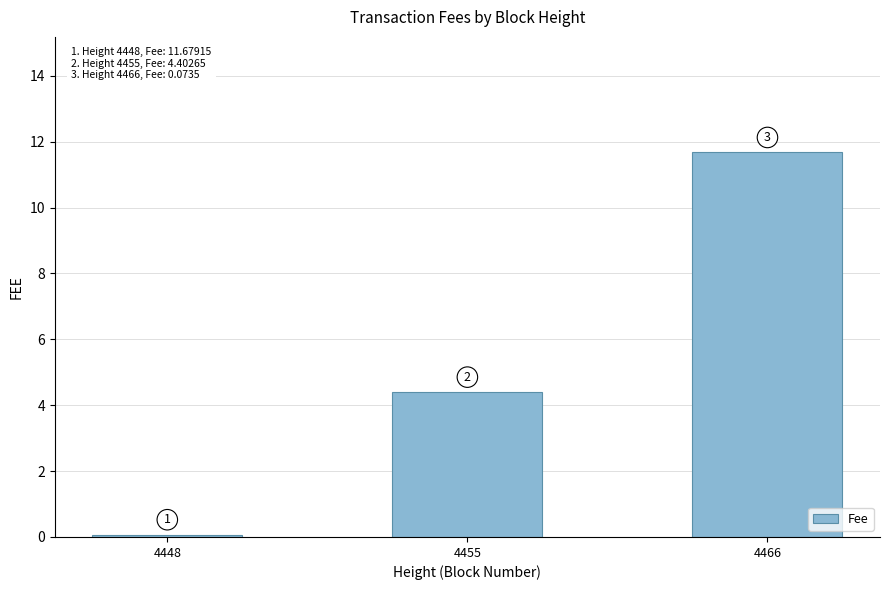

Which category has the lowest value across all series?

4448